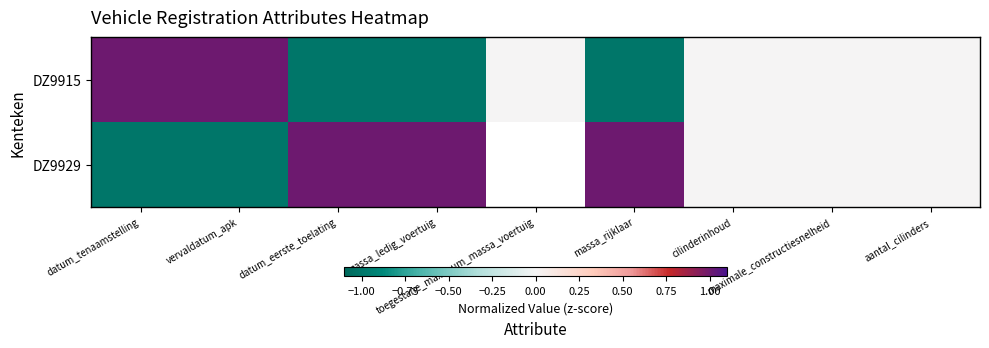

What is the difference between the DZ9929 values at vervaldatum_apk and aantal_cilinders?

1.0